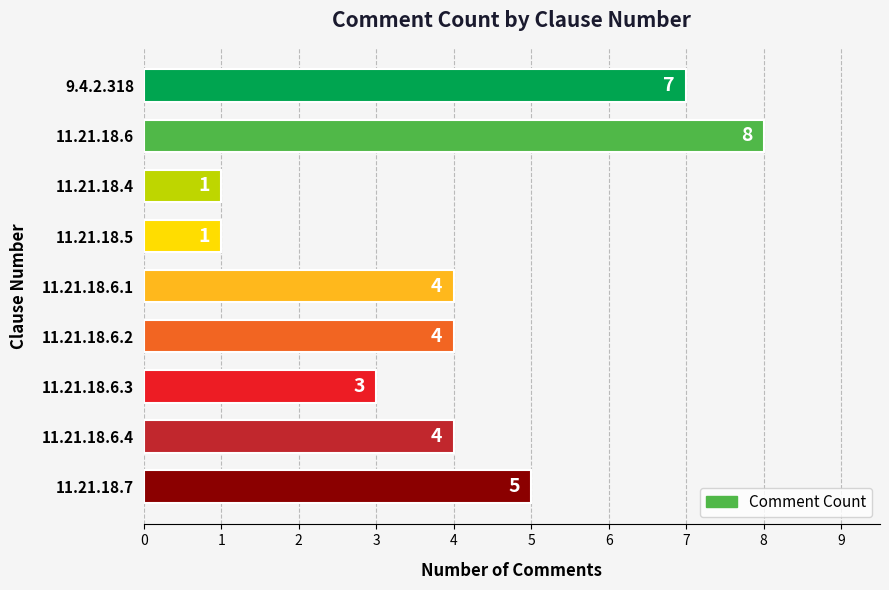

How many values are between 3 and 5?

5